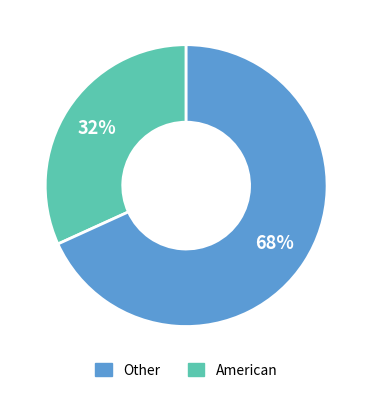

To the nearest percent, what is the difference between the largest and smallest slice percentages?

36%